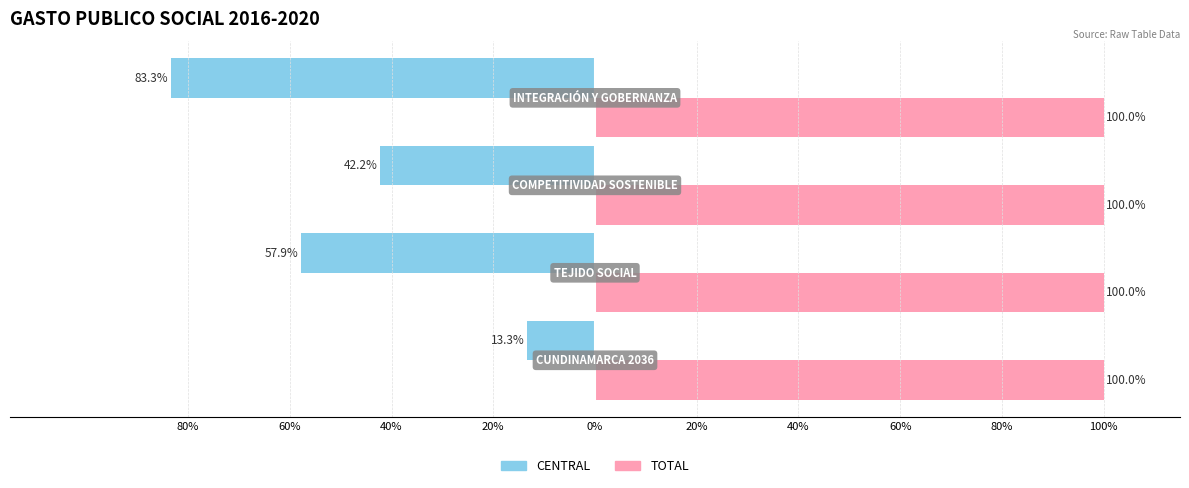

What are all the series names shown in the legend?

CENTRAL, TOTAL